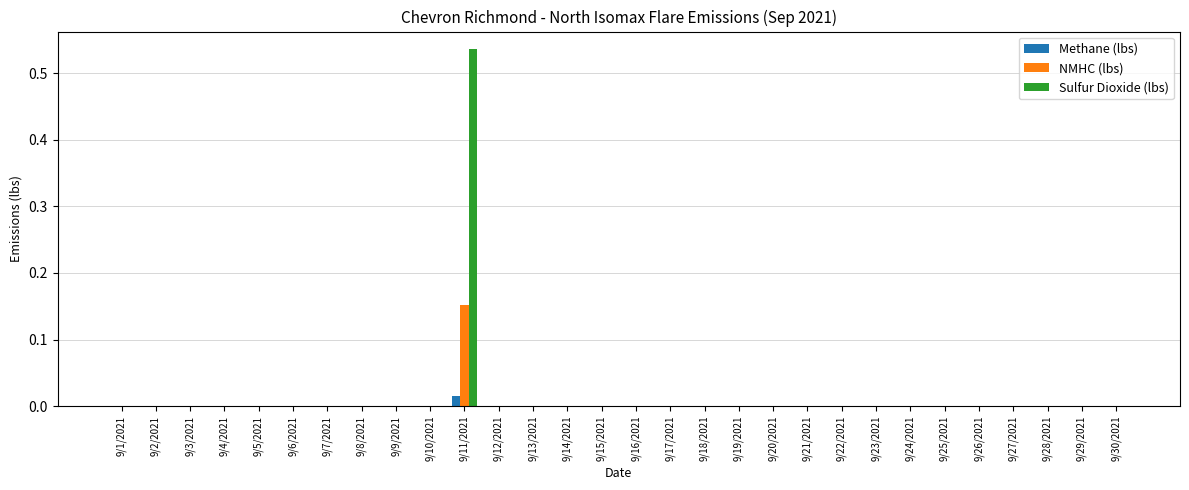

Is it true that Sulfur Dioxide (lbs) equals -0.2 at 9/24/2021?

False